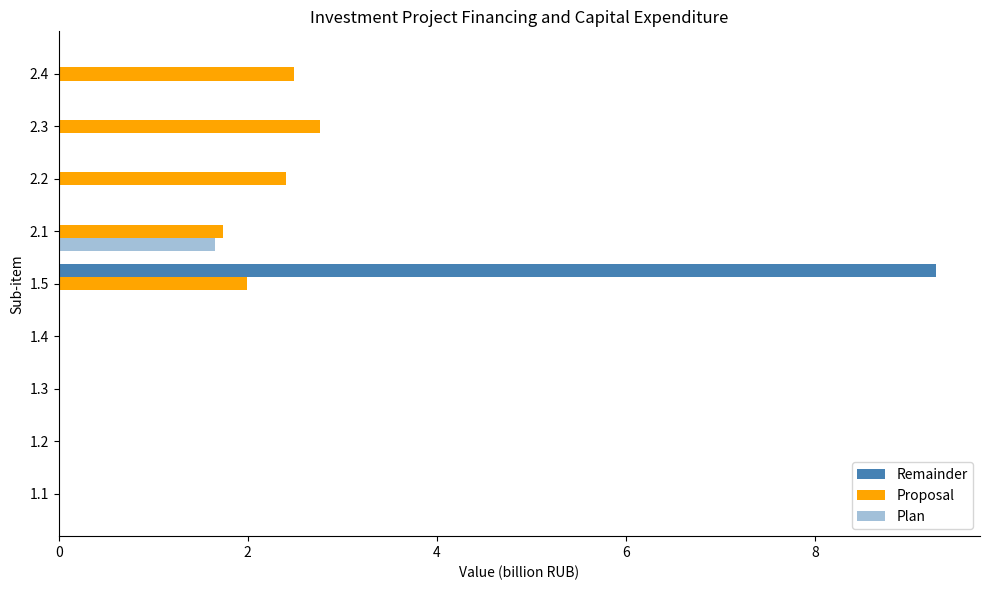

How many categories are shown in the chart?

9